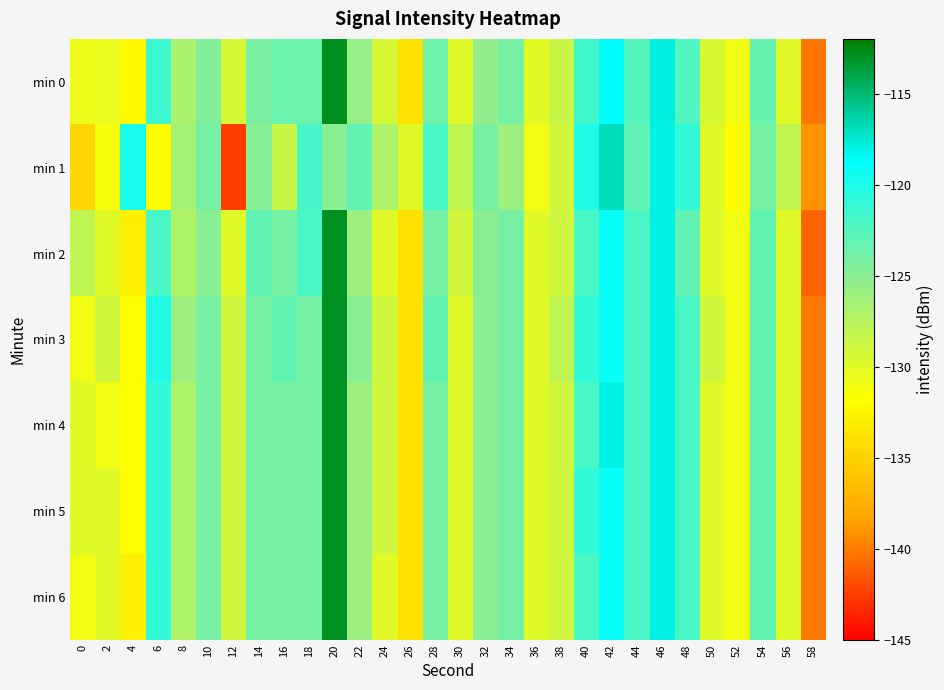

Reading left to right, list all the values displayed in this chart.

min 0: 0=-130.8	2=-130.5	4=-132.2	6=-121.4	8=-126.7	10=-124.5	12=-129.3	14=-124.1	16=-123.5	18=-123.6	20=-112.8	22=-125.6	24=-129.4	26=-133.9	28=-123.6	30=-130.0	32=-125.3	34=-124.1	36=-130.1	38=-128.6	40=-121.6	42=-118.6	44=-122.5	46=-117.9	48=-122.4	50=-129.5	52=-130.8	54=-123.3	56=-130.0	58=-140.1
min 1: 0=-134.7	2=-131.3	4=-119.7	6=-132.0	8=-126.4	10=-124.1	12=-142.4	14=-124.9	16=-128.5	18=-121.9	20=-125.0	22=-123.0	24=-127.0	26=-130.0	28=-122.0	30=-128.0	32=-124.0	34=-126.0	36=-131.0	38=-129.0	40=-120.0	42=-117.0	44=-123.0	46=-118.0	48=-121.0	50=-130.0	52=-132.0	54=-124.0	56=-128.0	58=-139.0
min 2: 0=-128.0	2=-130.0	4=-133.0	6=-122.0	8=-127.0	10=-125.0	12=-130.0	14=-123.0	16=-124.0	18=-122.0	20=-113.0	22=-126.0	24=-130.0	26=-134.0	28=-124.0	30=-129.0	32=-125.0	34=-124.0	36=-130.0	38=-129.0	40=-122.0	42=-119.0	44=-122.0	46=-118.0	48=-123.0	50=-130.0	52=-131.0	54=-123.0	56=-130.0	58=-141.0
min 3: 0=-131.0	2=-129.0	4=-132.0	6=-120.0	8=-126.0	10=-124.0	12=-129.0	14=-124.0	16=-123.0	18=-124.0	20=-113.0	22=-125.0	24=-129.0	26=-134.0	28=-123.0	30=-130.0	32=-125.0	34=-124.0	36=-130.0	38=-128.0	40=-121.0	42=-119.0	44=-122.0	46=-118.0	48=-122.0	50=-129.0	52=-131.0	54=-123.0	56=-130.0	58=-140.0
min 4: 0=-130.0	2=-131.0	4=-132.0	6=-121.0	8=-127.0	10=-124.0	12=-129.0	14=-124.0	16=-124.0	18=-124.0	20=-113.0	22=-126.0	24=-129.0	26=-134.0	28=-124.0	30=-130.0	32=-125.0	34=-124.0	36=-130.0	38=-129.0	40=-122.0	42=-118.0	44=-122.0	46=-118.0	48=-122.0	50=-130.0	52=-131.0	54=-123.0	56=-130.0	58=-140.0
min 5: 0=-130.0	2=-130.0	4=-132.0	6=-121.0	8=-127.0	10=-124.0	12=-129.0	14=-124.0	16=-124.0	18=-124.0	20=-113.0	22=-126.0	24=-129.0	26=-134.0	28=-124.0	30=-130.0	32=-125.0	34=-124.0	36=-130.0	38=-129.0	40=-121.0	42=-119.0	44=-122.0	46=-118.0	48=-122.0	50=-130.0	52=-131.0	54=-123.0	56=-130.0	58=-140.0
min 6: 0=-131.0	2=-130.0	4=-133.0	6=-121.0	8=-127.0	10=-124.0	12=-129.0	14=-124.0	16=-124.0	18=-124.0	20=-113.0	22=-126.0	24=-130.0	26=-134.0	28=-124.0	30=-130.0	32=-125.0	34=-124.0	36=-130.0	38=-129.0	40=-122.0	42=-119.0	44=-122.0	46=-118.0	48=-122.0	50=-130.0	52=-131.0	54=-123.0	56=-130.0	58=-140.0